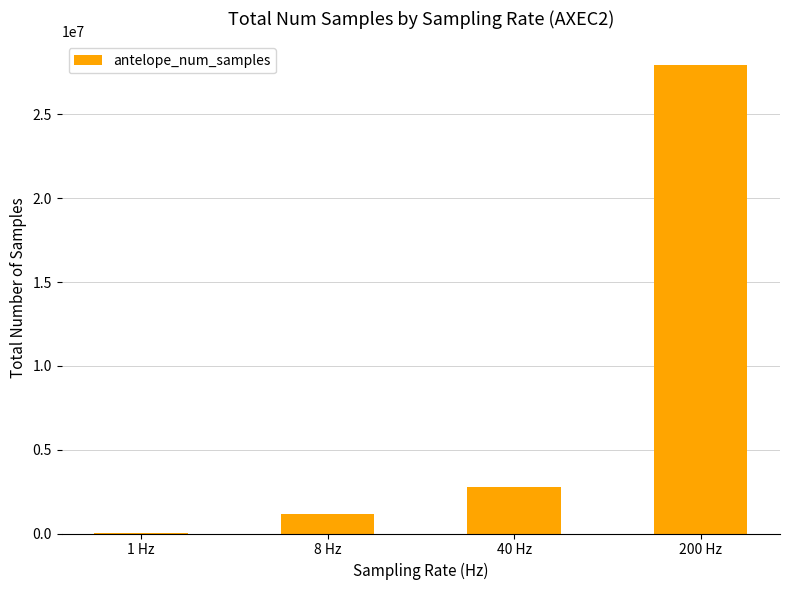

What is the sum of the values at 1 Hz and 200 Hz?

27966815